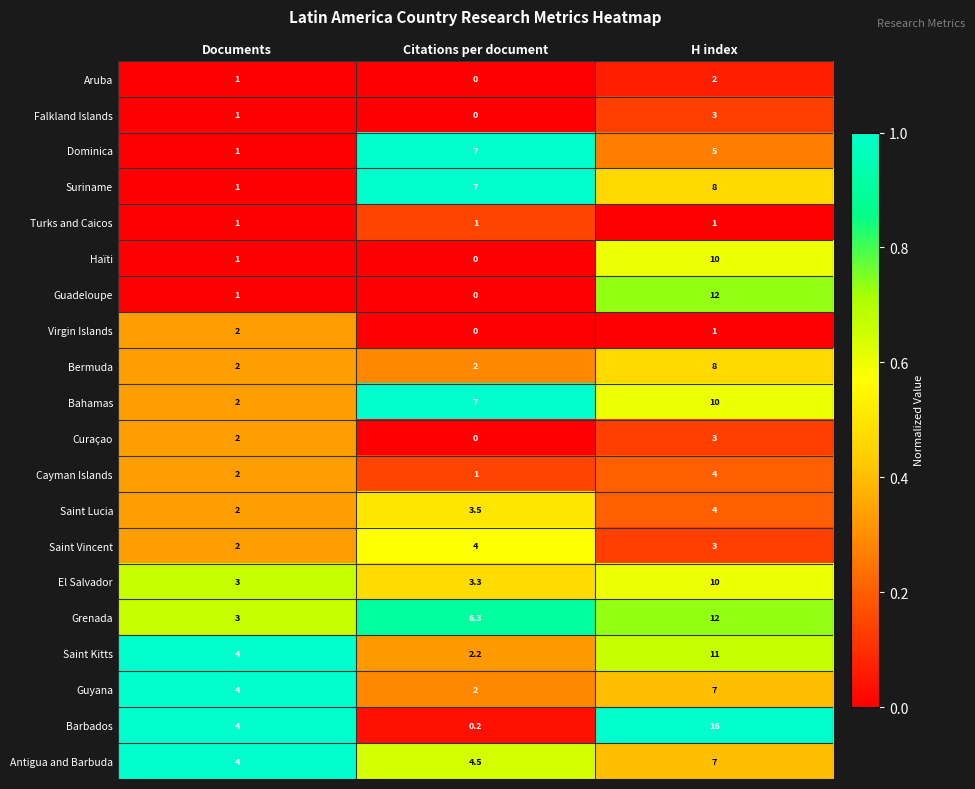

At which category is the sum across all series the highest?

H index